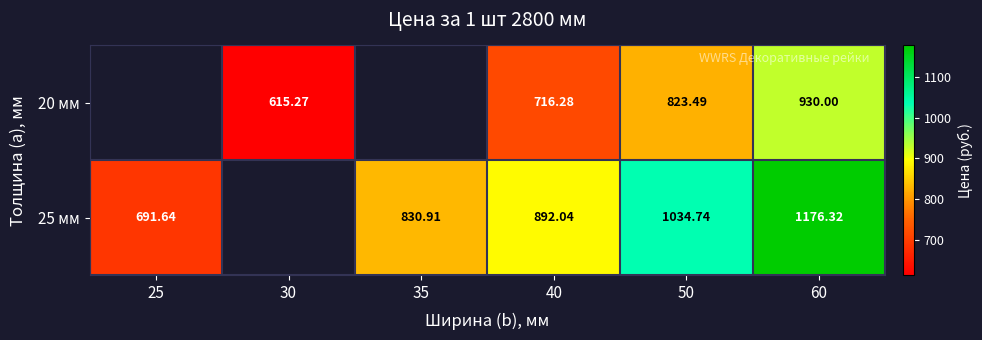

Count the 20 мм values in the range 615 to 823.

2